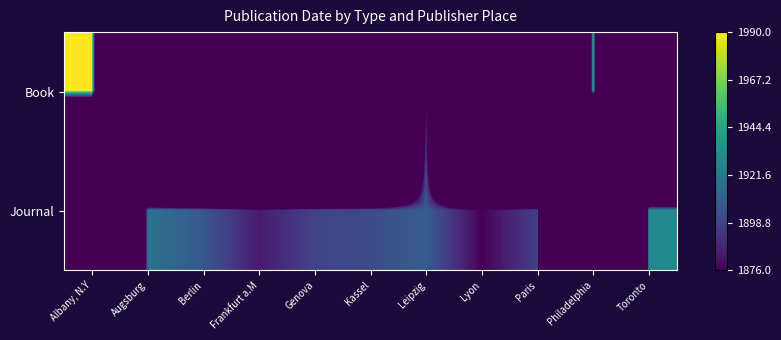

Reading left to right, what are all the values shown in this chart?

Book: Albany, N.Y=1990	Augsburg=0	Berlin=0	Frankfurt a.M=0	Genova=0	Kassel=0	Leipzig=1887	Lyon=0	Paris=0	Philadelphia=1946	Toronto=0
Journal: Albany, N.Y=0	Augsburg=1919	Berlin=1907	Frankfurt a.M=1884	Genova=1899	Kassel=1902	Leipzig=1909	Lyon=1876	Paris=1898	Philadelphia=0	Toronto=1929